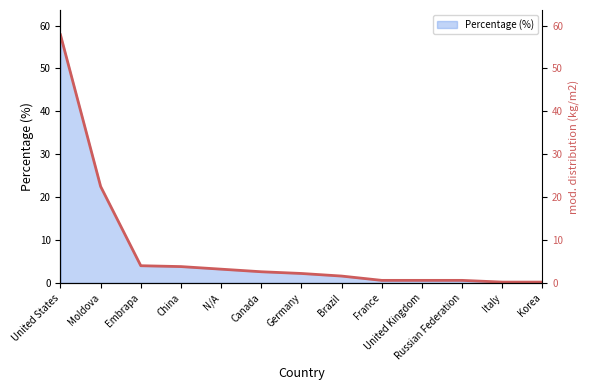

What is the label of the 5th point from the left?

N/A